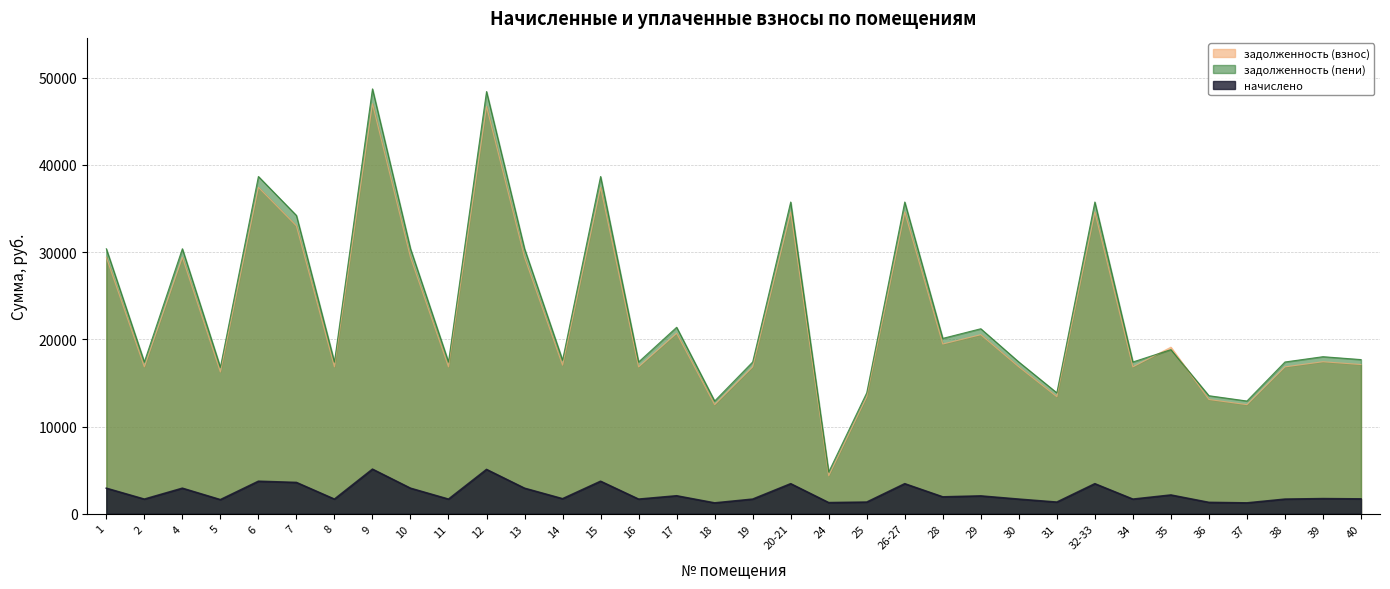

What is the total value across all series at 11?

35932.8